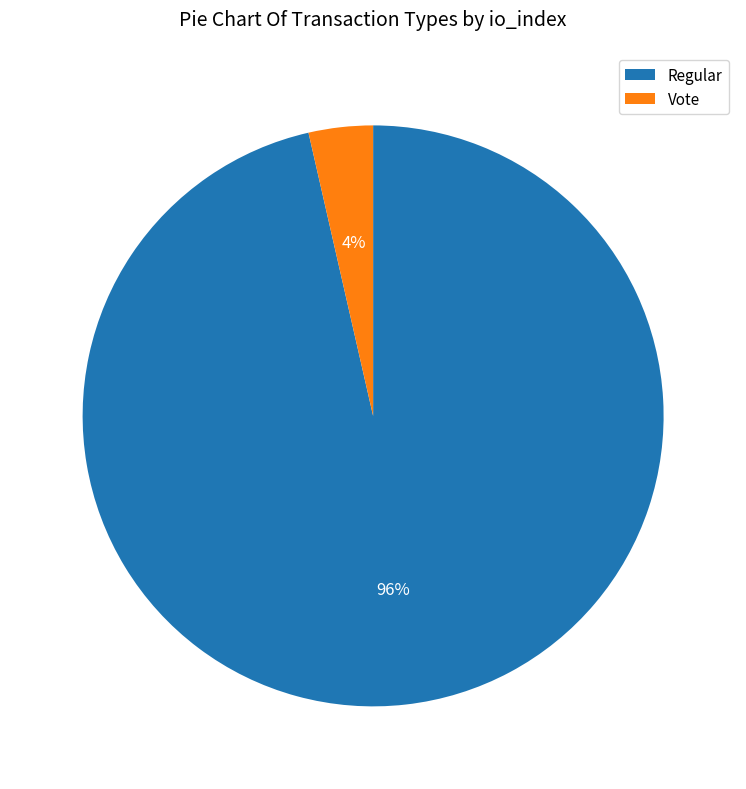

What is the majority slice?

Regular